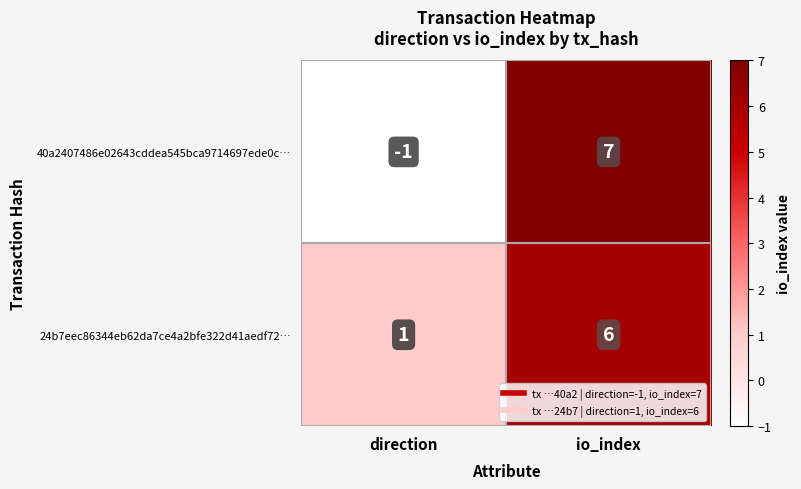

What is the sum of all 40a2407486e02643cddea545bca9714697ede0c… values?

6